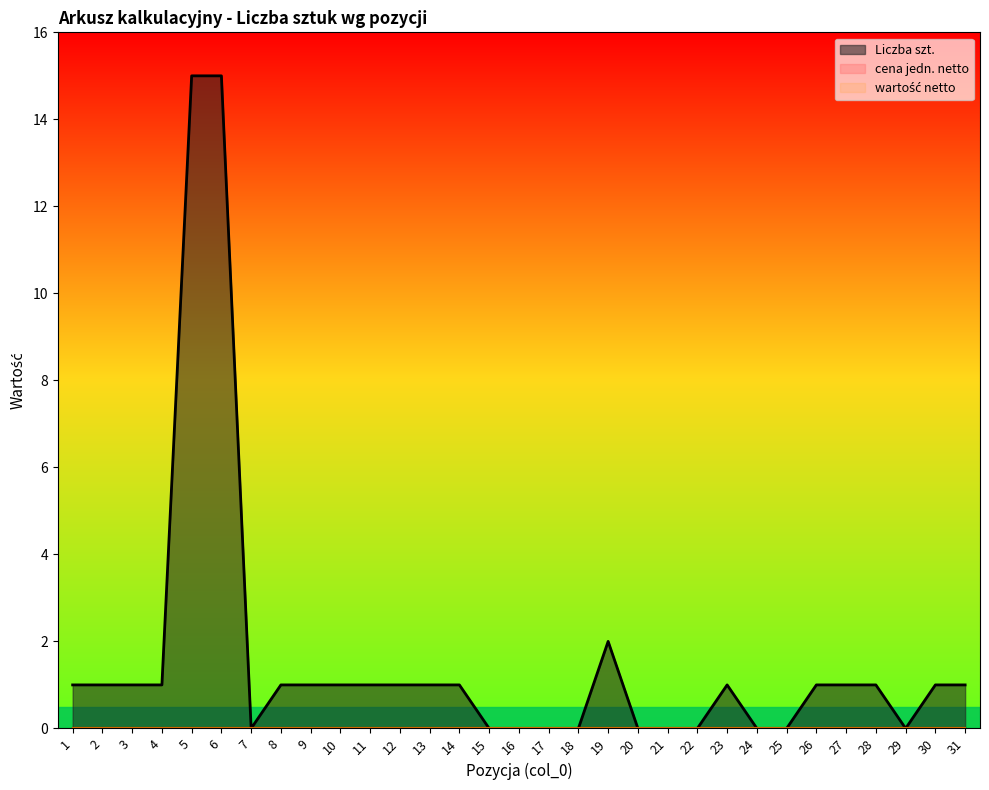

Is it true that Liczba szt. equals 1 at 1?

True